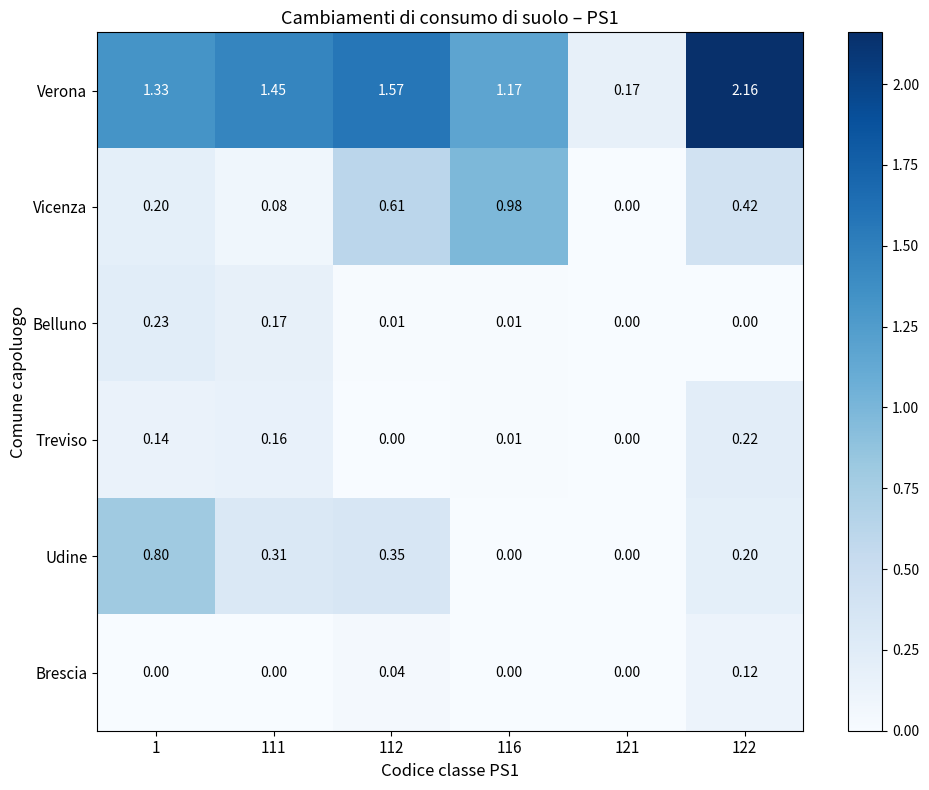

Which series has the largest range (max minus min)?

Verona